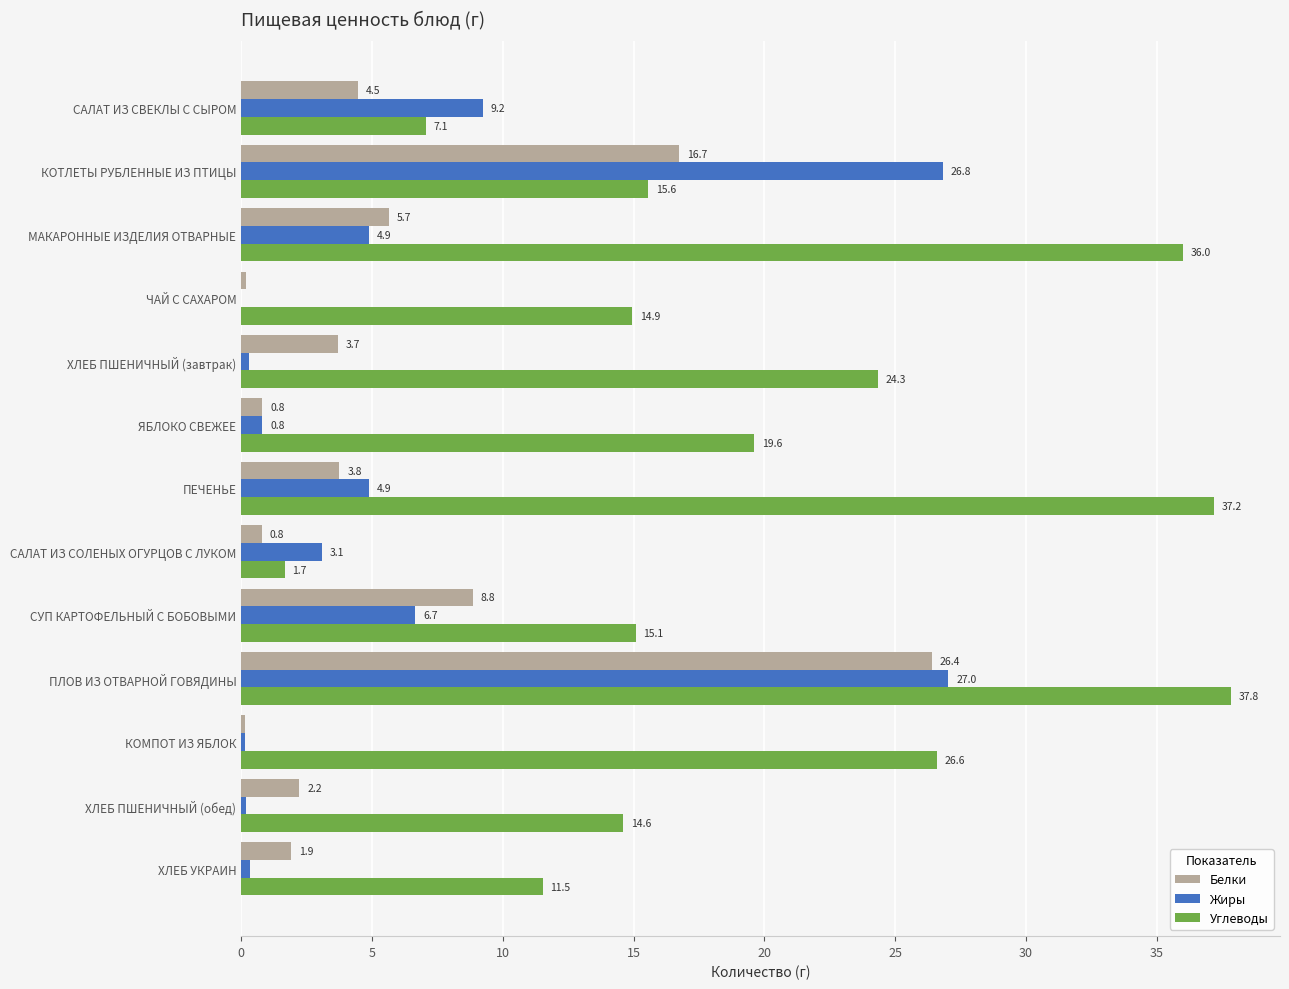

What is the greatest value displayed?

37.8